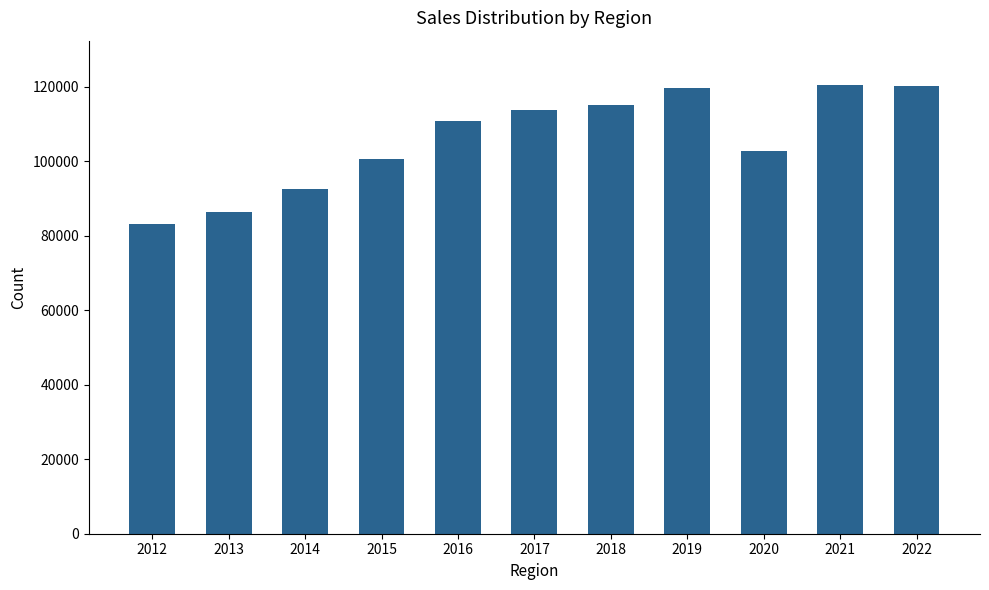

Does the chart contain any negative values?

No